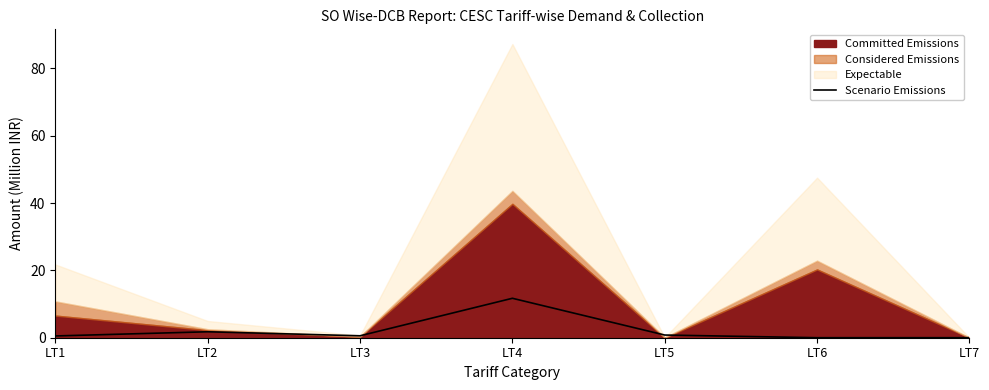

What is the approximate value at LT3?

0.6